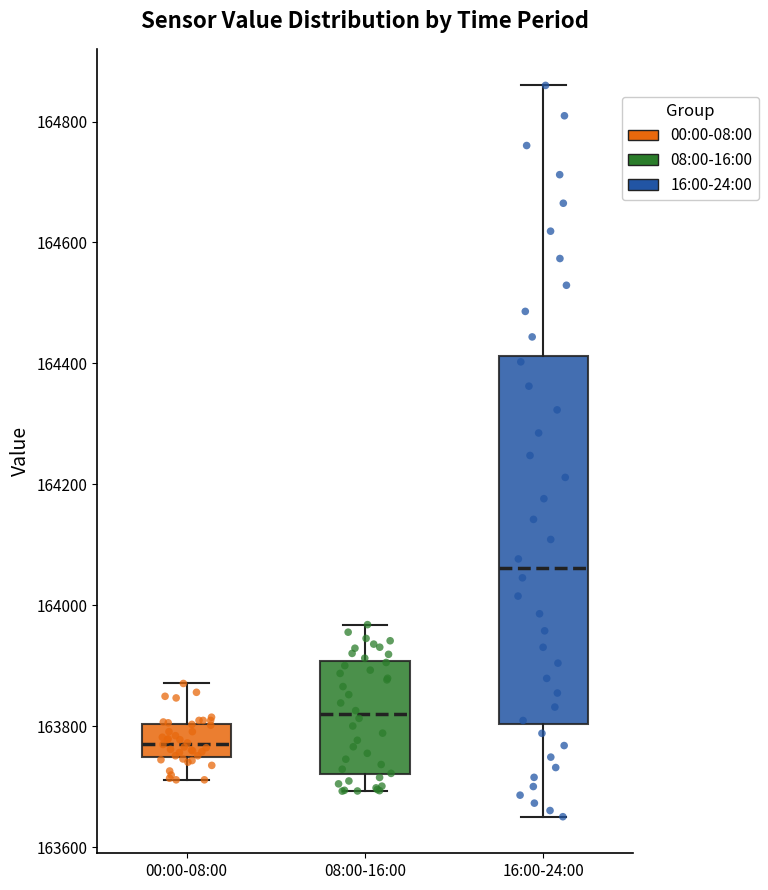

Reading left to right, read every box against the y-axis: the position of its median line, the range the box covers, and the ends of its whiskers. The values are not printed on the chart, so give them approximately, as read against the axis.

00:00-08:00: median 163780, box 163740 to 163800, whiskers 163720 to 163880
08:00-16:00: median 163820, box 163720 to 163900, whiskers 163700 to 163960
16:00-24:00: median 164060, box 163800 to 164420, whiskers 163660 to 164860